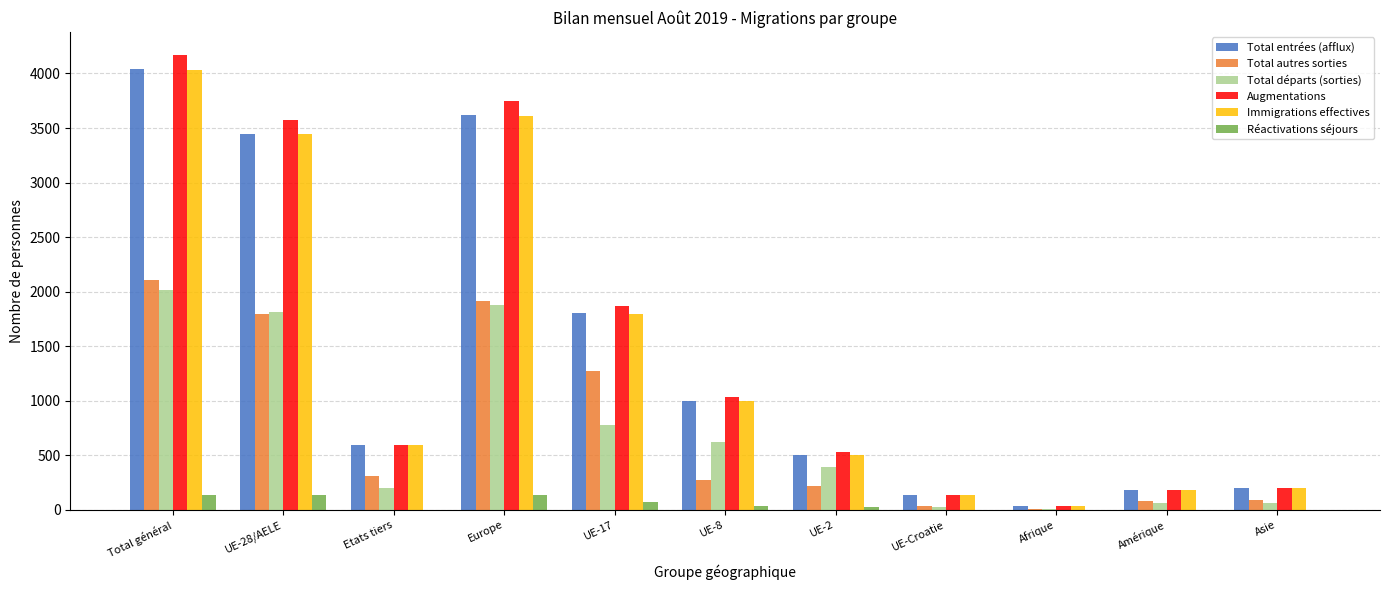

Which series changed the most between UE-8 and Afrique?

Augmentations